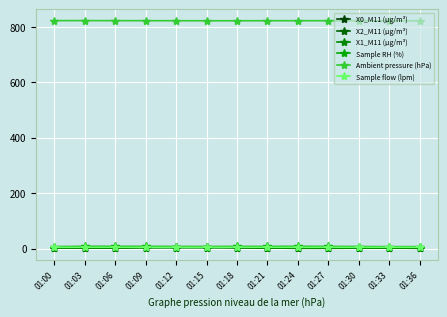

What is the maximum value for X2_M11 (μg/m³)?

4.0